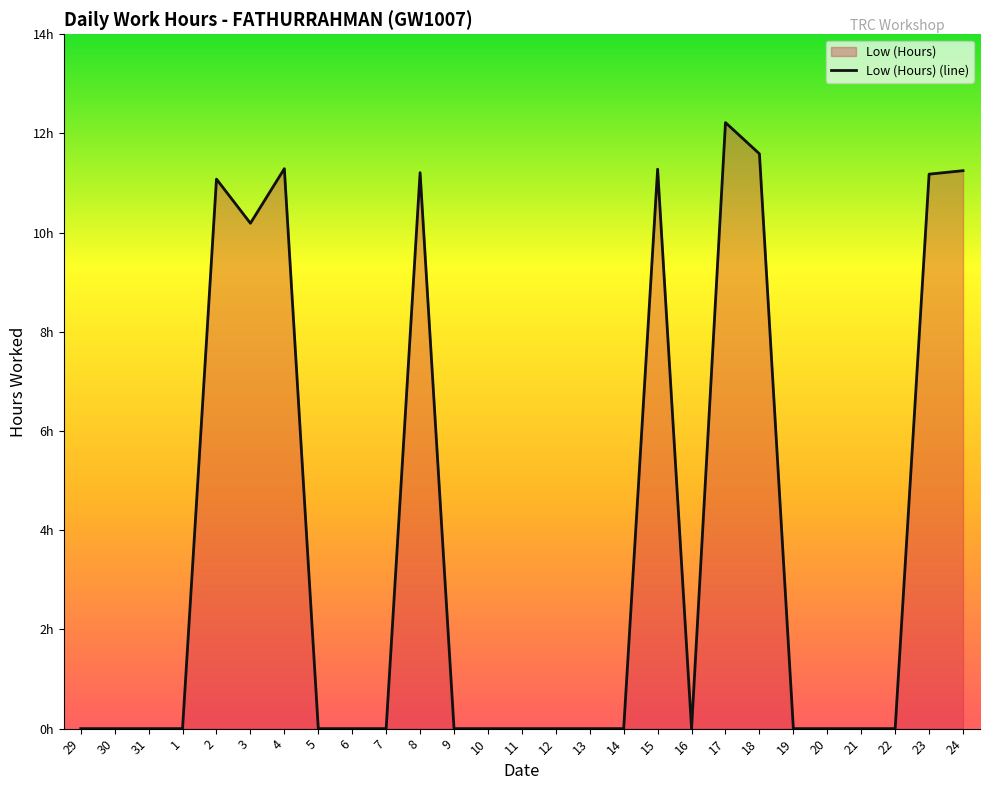

What position from the right is 8?

17